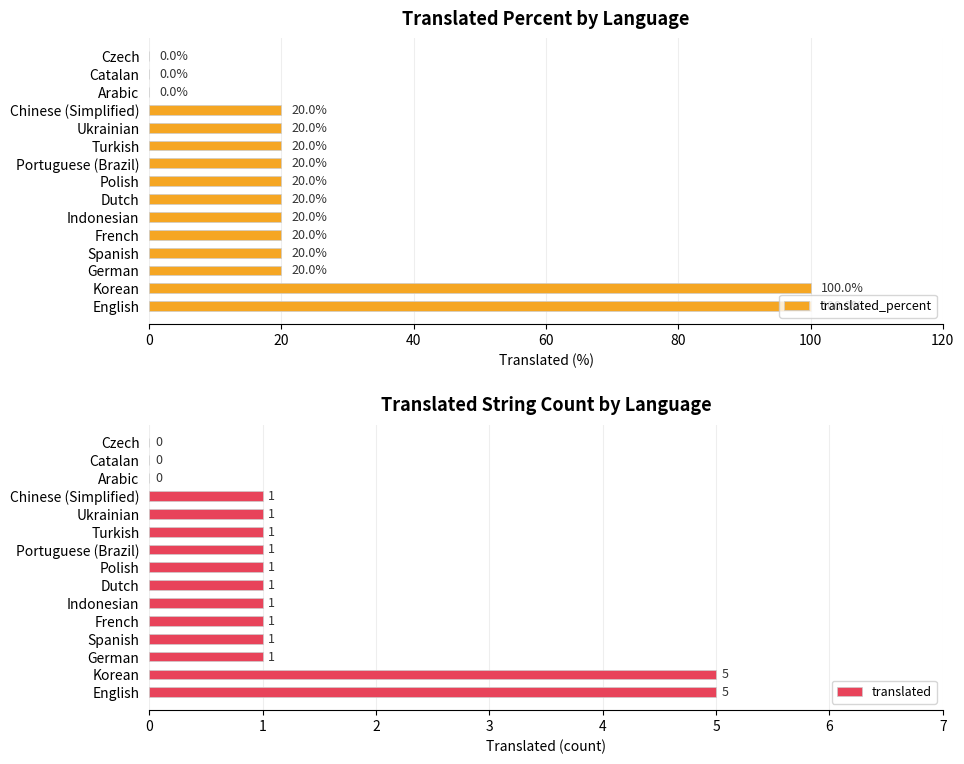

Which series has the largest range (max minus min)?

translated_percent